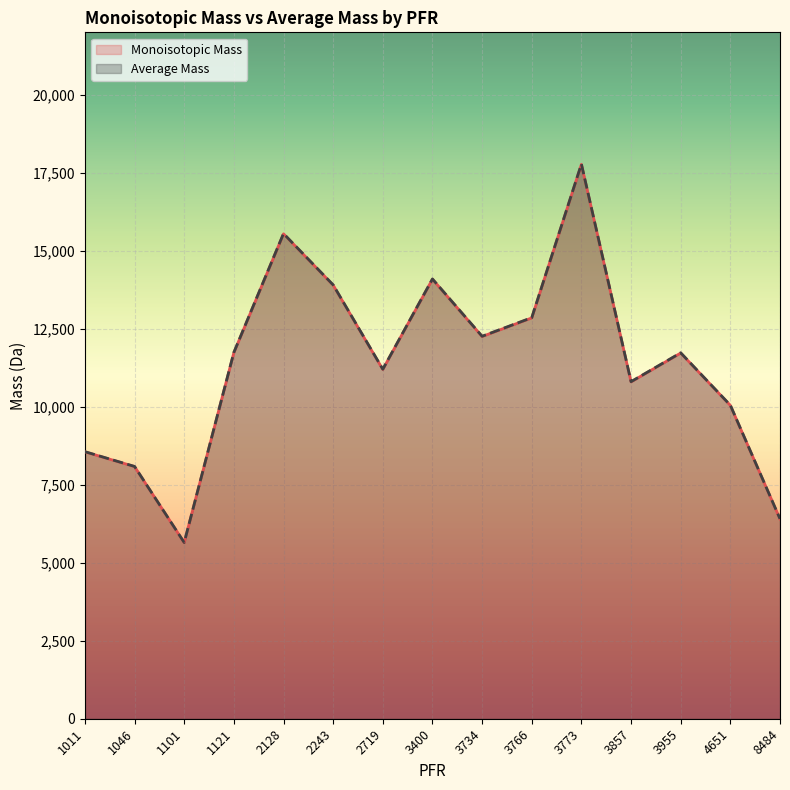

Rank the series by their maximum value, from highest to lowest.

Average Mass, Monoisotopic Mass